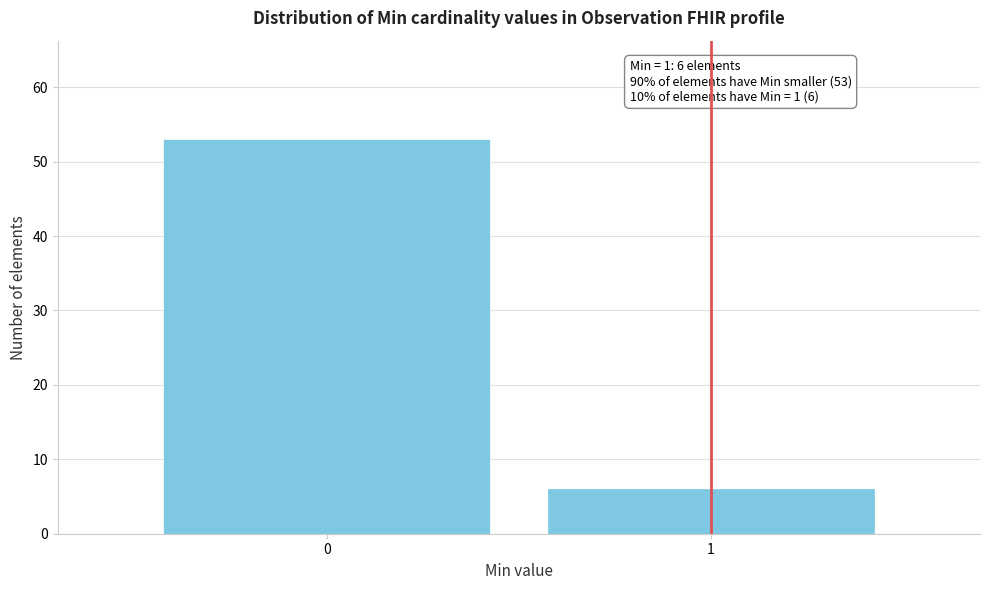

Reading left to right, extract all data points from this chart.

0=53	1=6